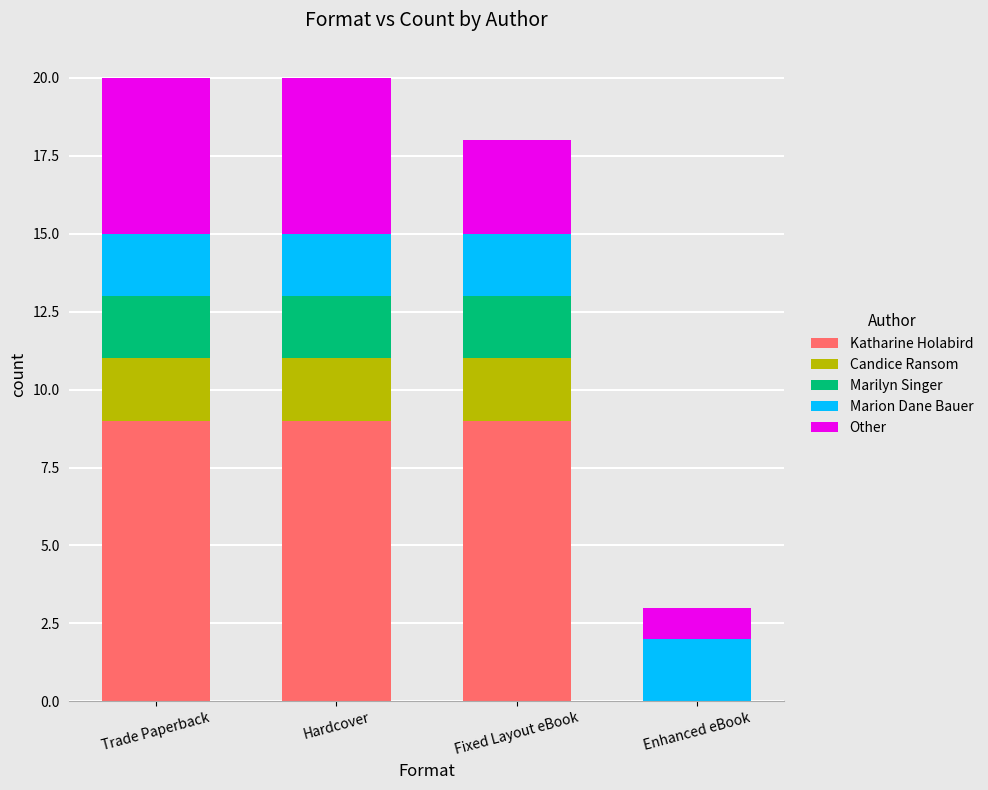

What is the maximum value for Katharine Holabird?

9